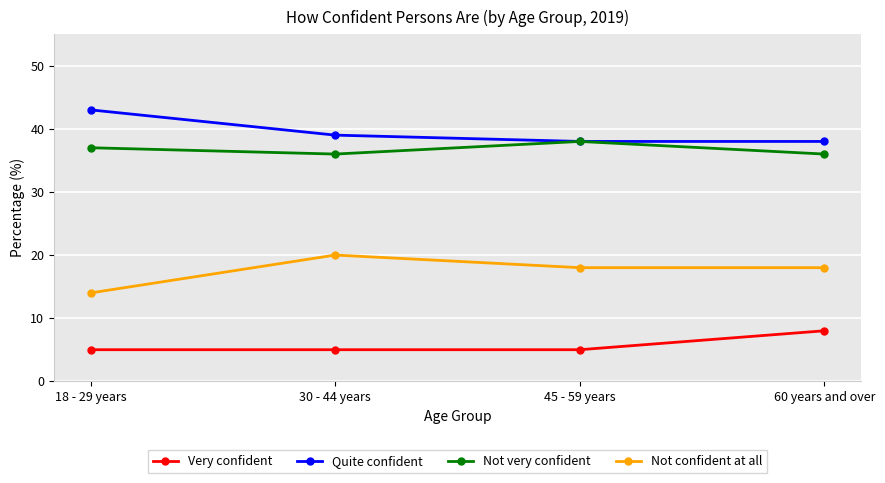

Between 18 - 29 years and 30 - 44 years, which series saw the biggest shift?

Not confident at all